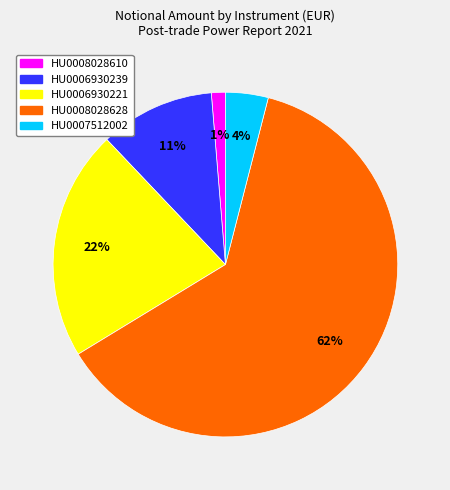

How many segments does this pie chart have?

5